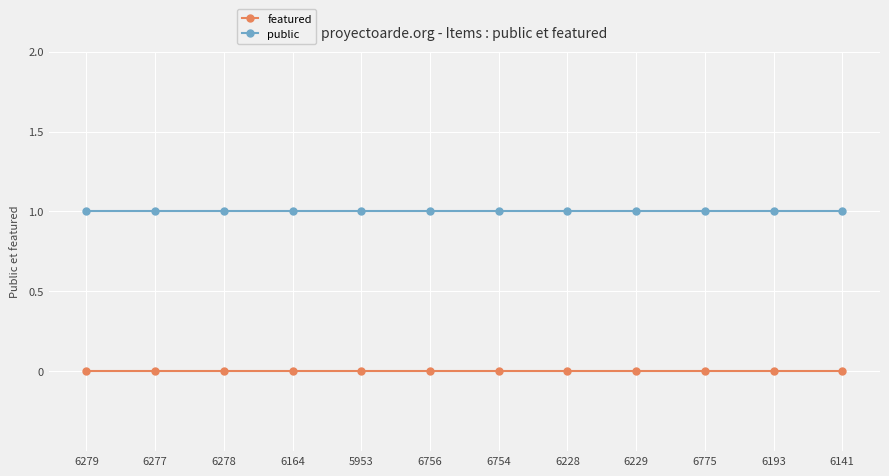

What is the total value across all series at 6229?

1